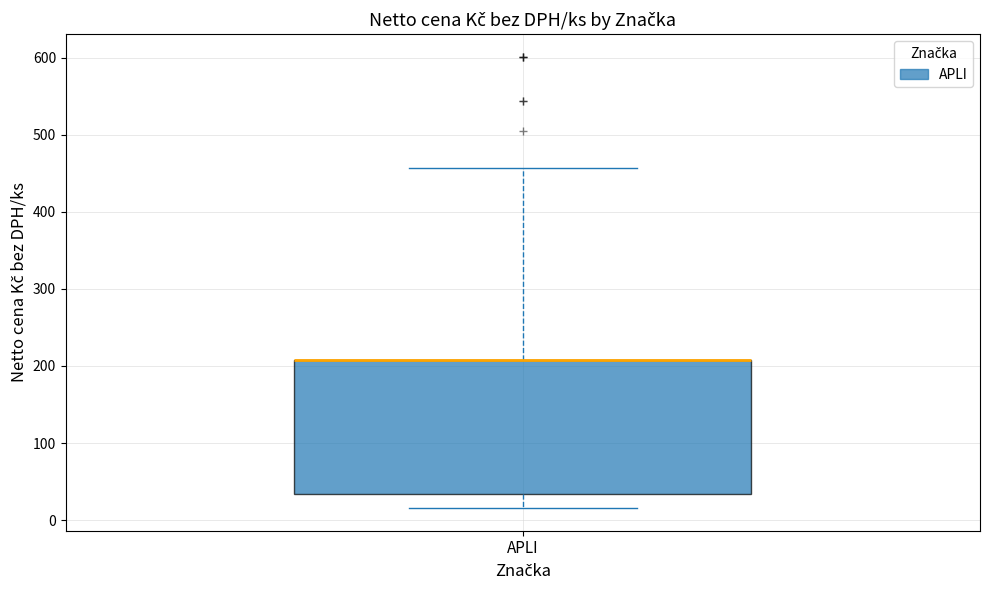

Transcribe this box plot: give where the median line is, the range the box spans, and where the two whiskers end, as read against the y-axis. The values are not printed on the chart, so give them approximately, as read against the axis.

median 210 (drawn on the box's upper edge), box 30 to 210, whiskers 20 to 460